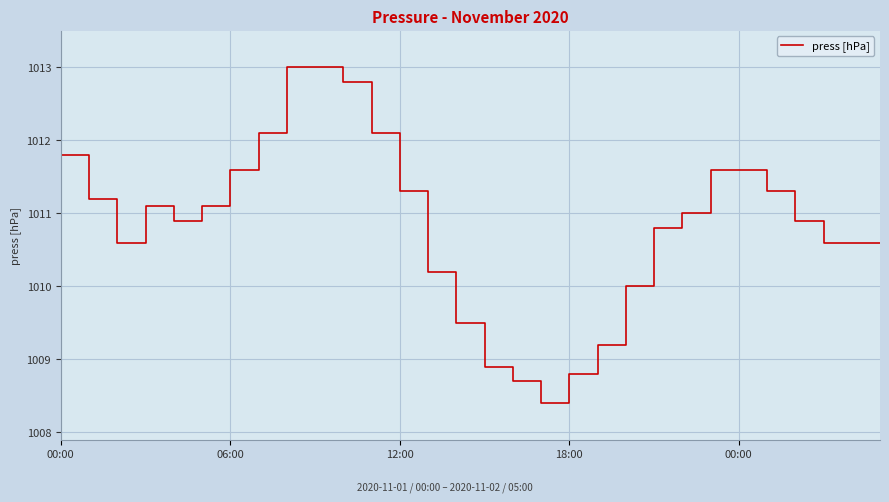

What is the minimum value shown in the chart?

1008.4